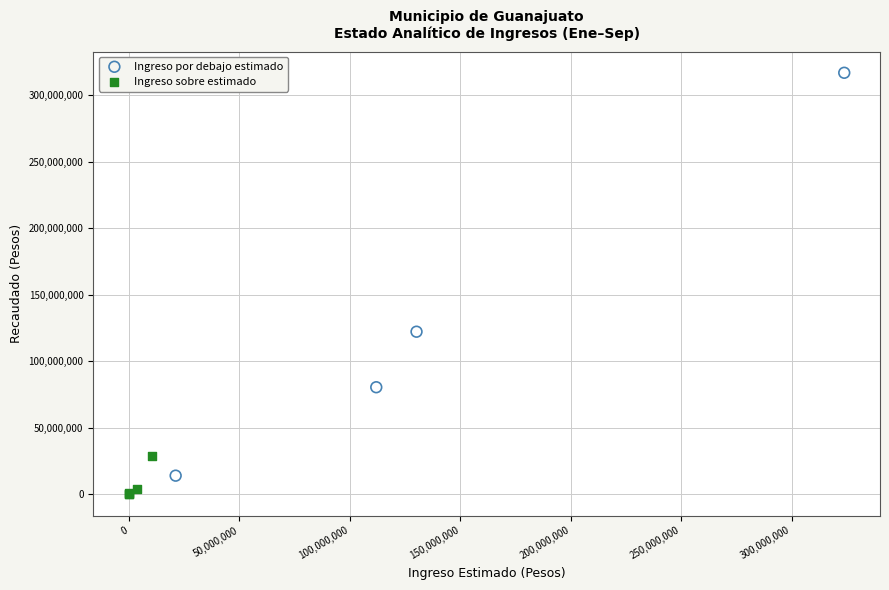

Which series reaches the maximum Y coordinate?

Ingreso por debajo estimado